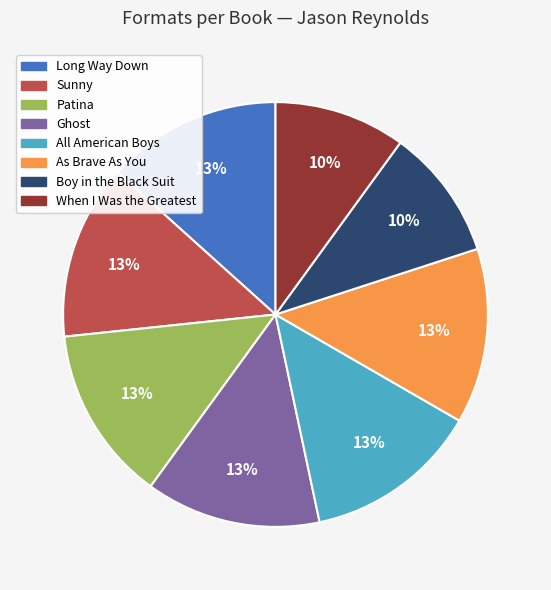

What is the ratio of the value at Sunny to the value at As Brave As You?

1.0